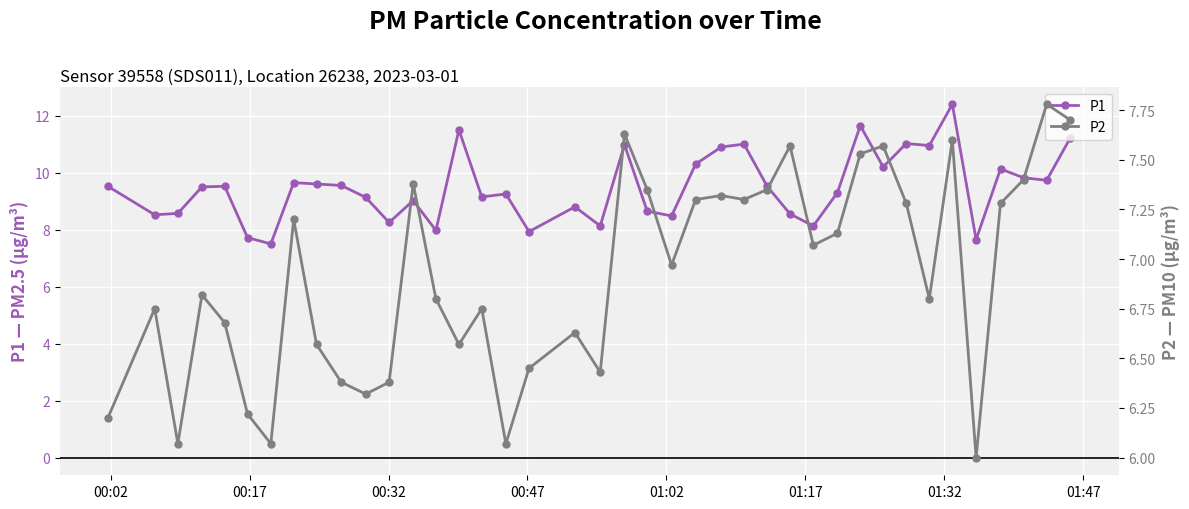

What is the value of the P1 point at the 29th from the left?

8.1